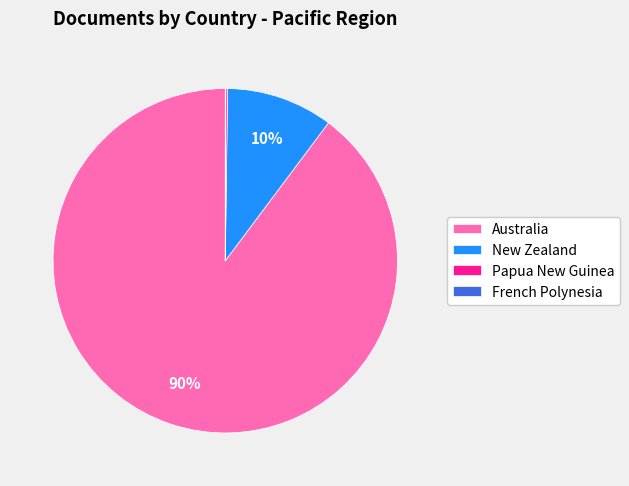

The Australia slice represents 96% of the pie. True or false?

False